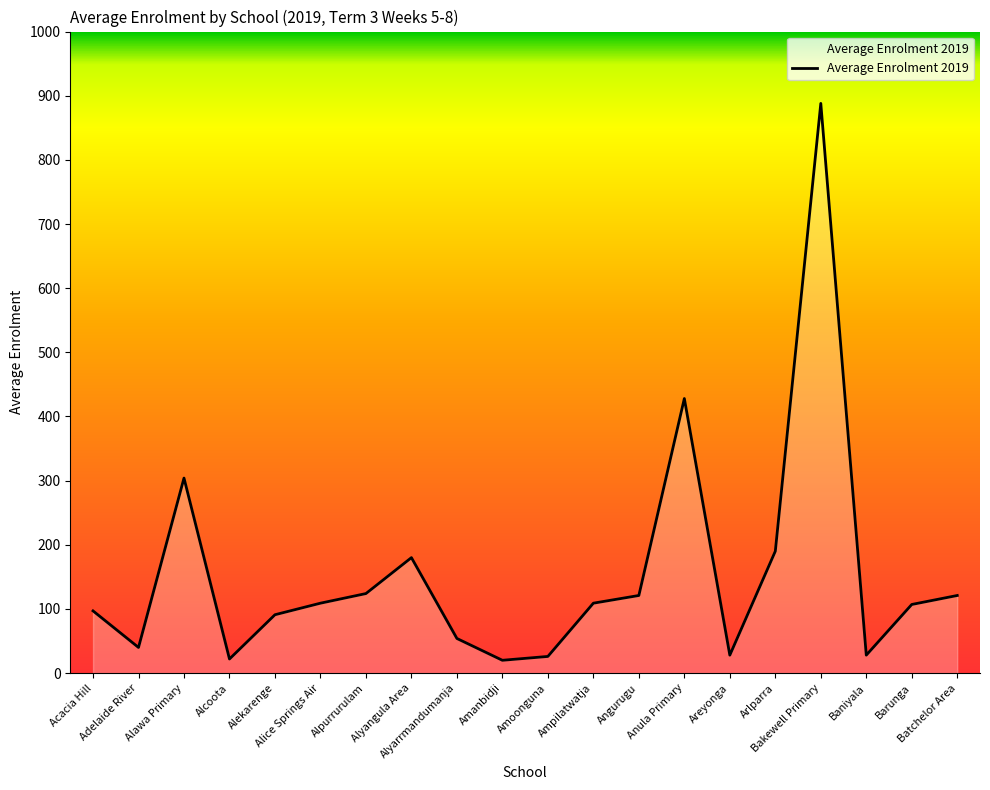

What is the maximum value shown in the chart?

888